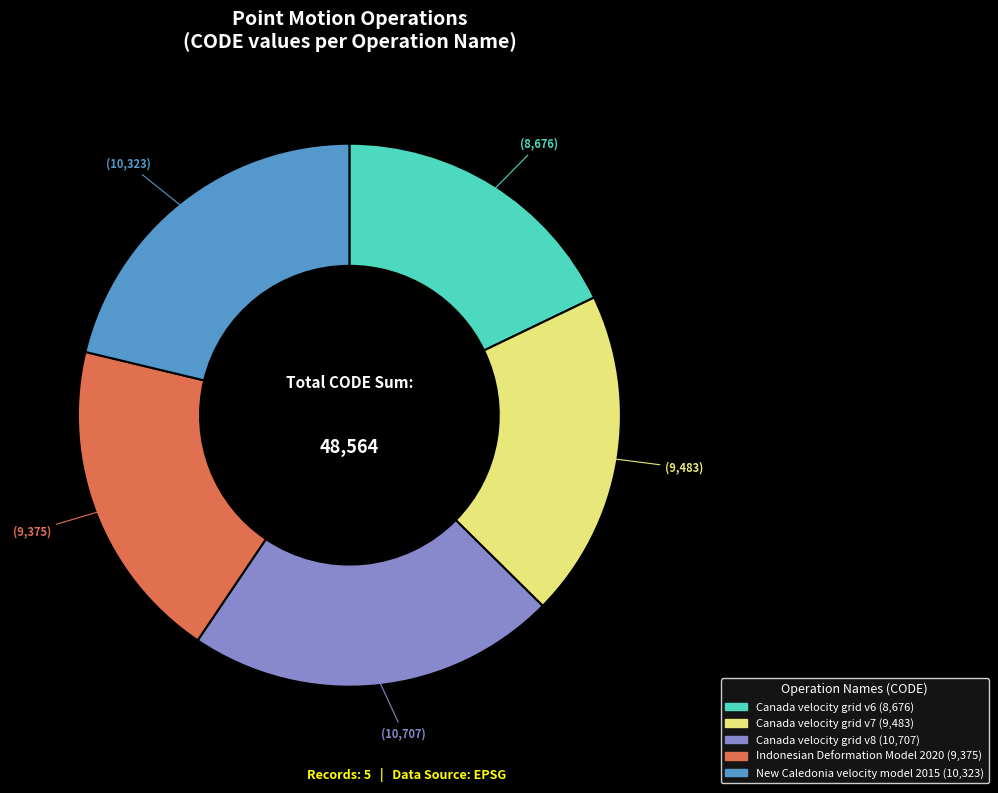

Is the sum of Canada velocity grid v8 and Canada velocity grid v6 greater than half?

No